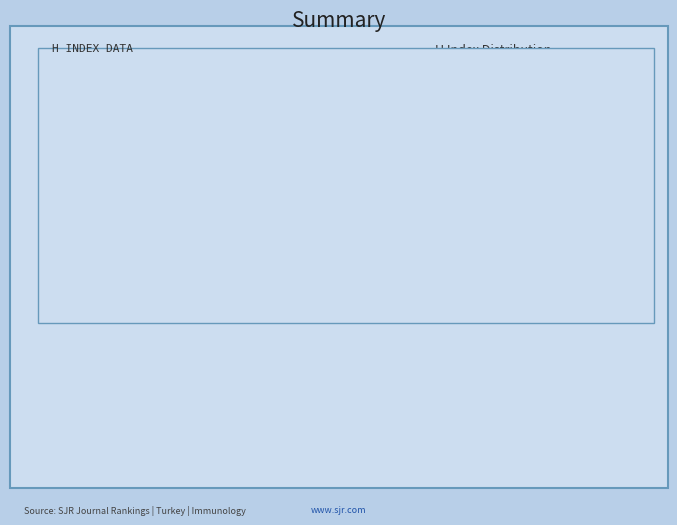

Count the number of slices in the pie.

2